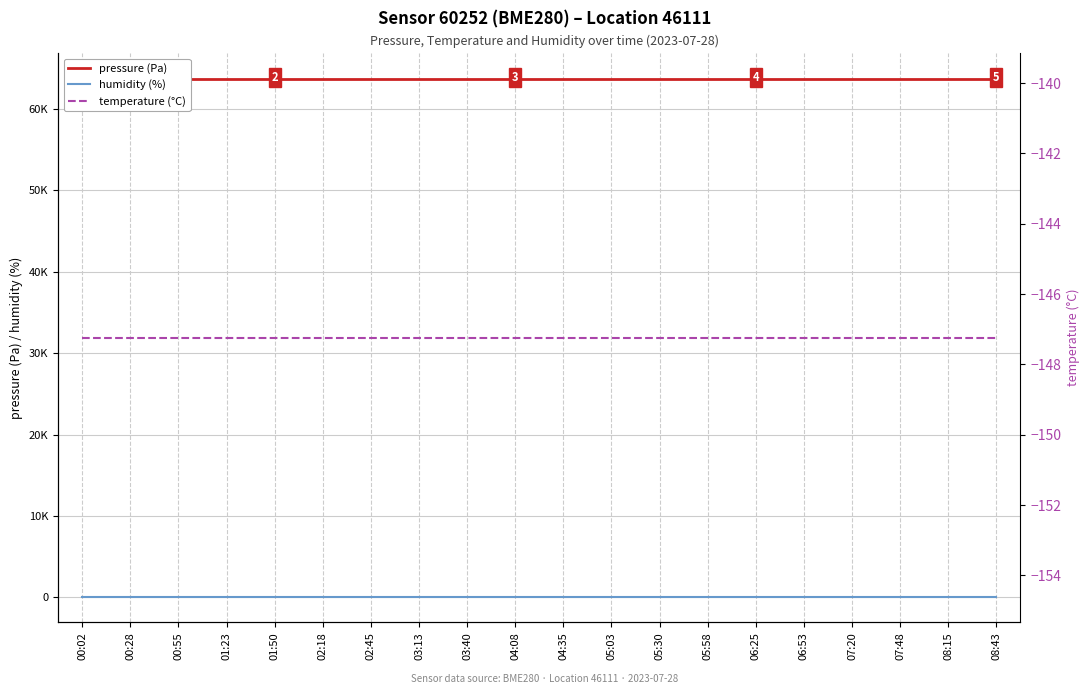

What is the sum of all temperature (°C) values?

-2944.8